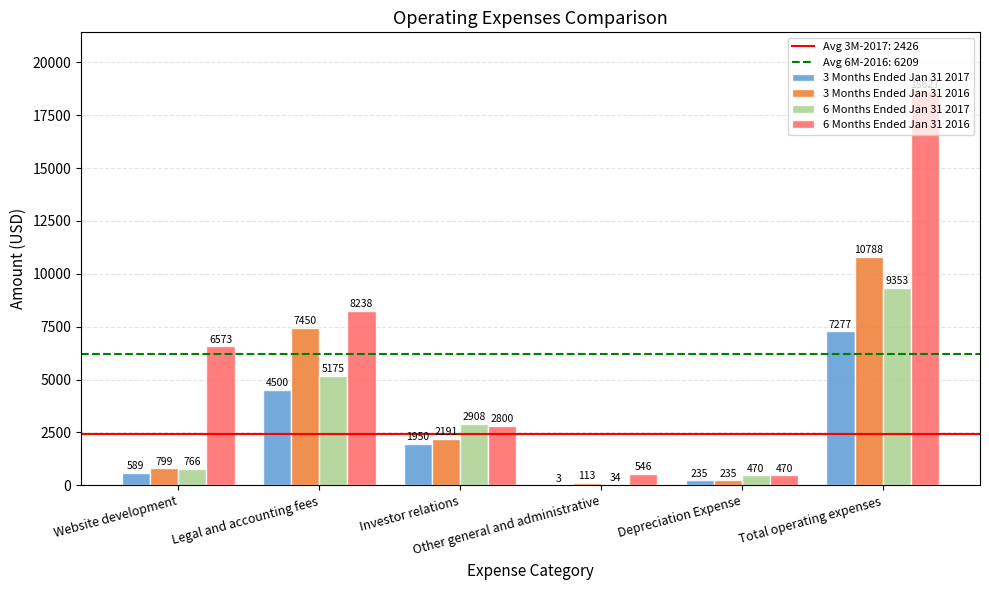

At which label does 6 Months Ended Jan 31 2017 reach its peak?

Total operating expenses